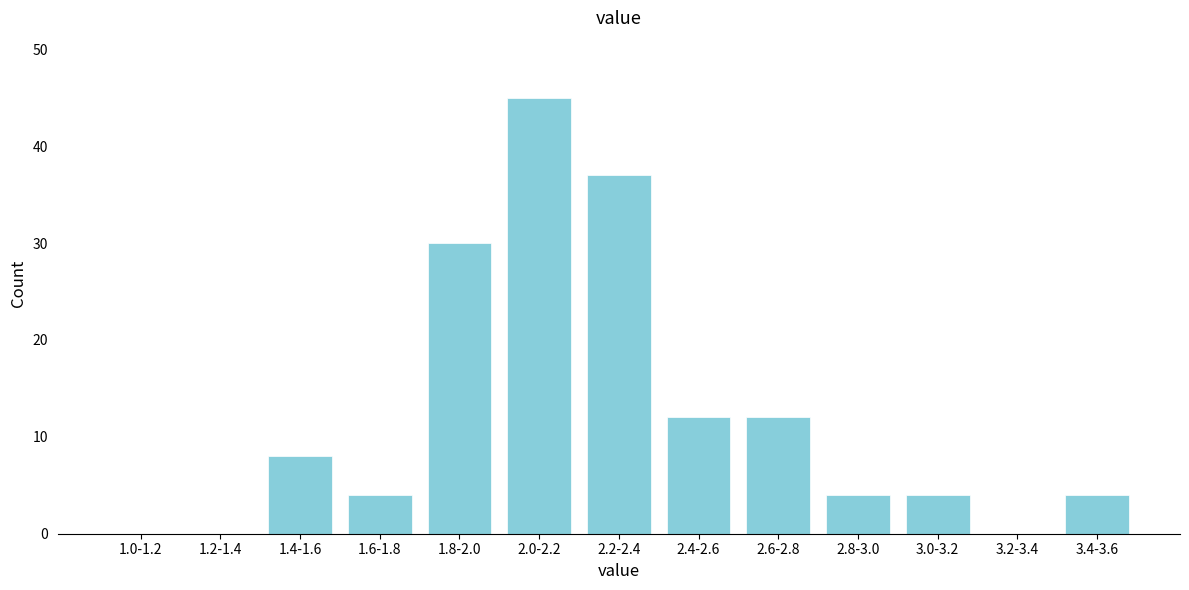

Reading right to left, extract all data points from this chart.

3.4-3.6=4	3.2-3.4=0	3.0-3.2=4	2.8-3.0=4	2.6-2.8=12	2.4-2.6=12	2.2-2.4=37	2.0-2.2=45	1.8-2.0=30	1.6-1.8=4	1.4-1.6=8	1.2-1.4=0	1.0-1.2=0